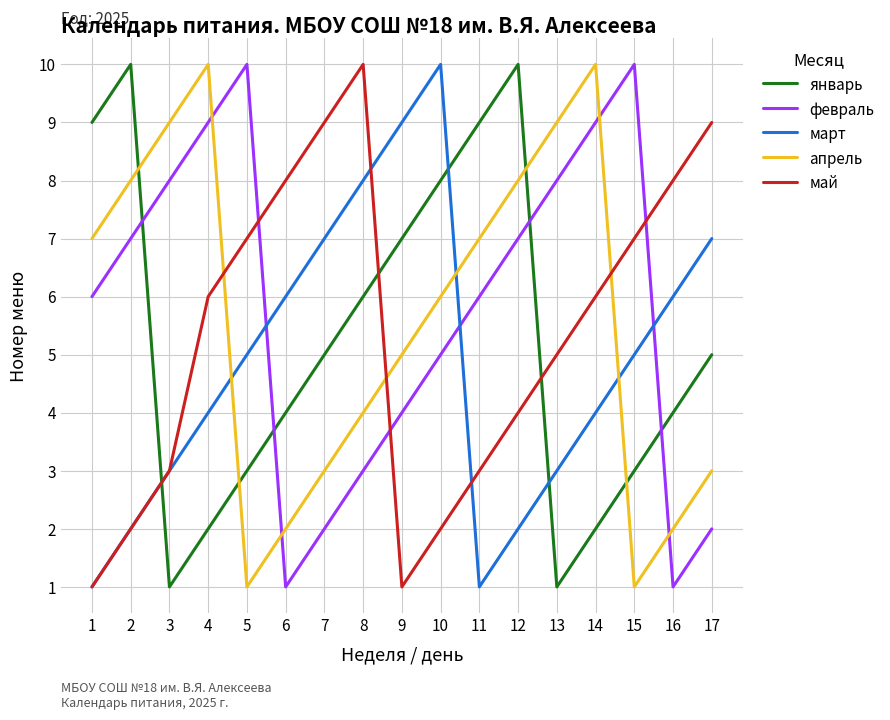

Reading left to right, list all the values displayed in this chart.

январь: 9	10	1	2	3	4	5	6	7	8	9	10	1	2	3	4	5
февраль: 6	7	8	9	10	1	2	3	4	5	6	7	8	9	10	1	2
март: 1	2	3	4	5	6	7	8	9	10	1	2	3	4	5	6	7
апрель: 7	8	9	10	1	2	3	4	5	6	7	8	9	10	1	2	3
май: 1	2	3	6	7	8	9	10	1	2	3	4	5	6	7	8	9